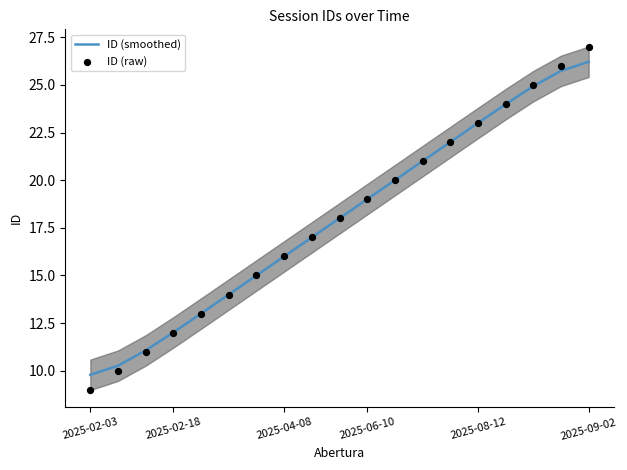

What is the maximum value for ID (smoothed)?

26.2